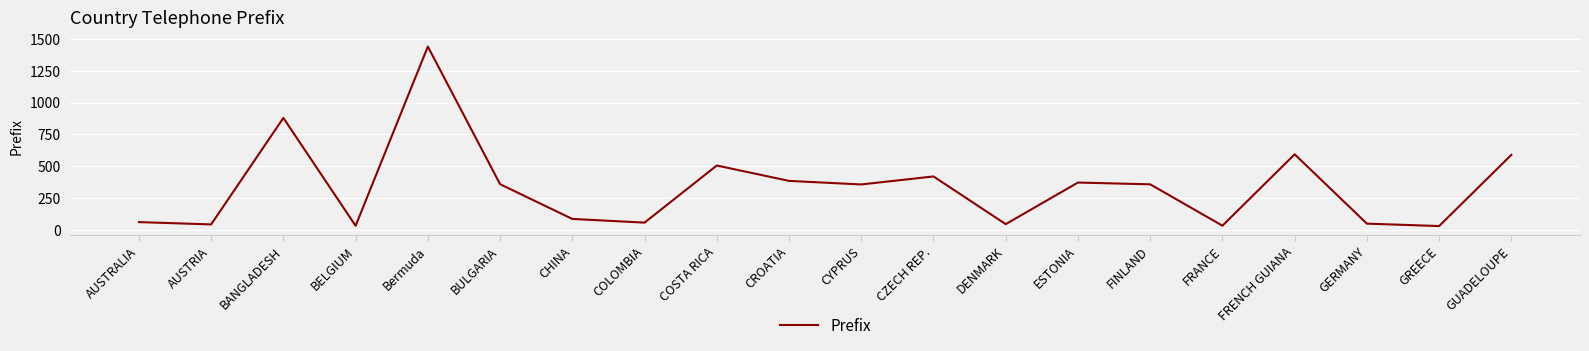

True or false: the data shows 351 at COSTA RICA.

False